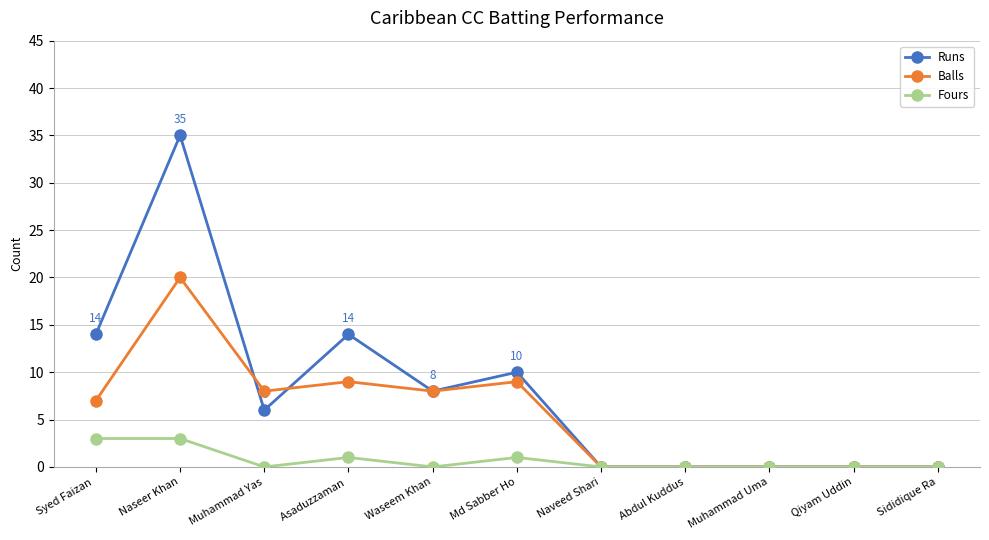

What position from the left is Naveed Shari?

7